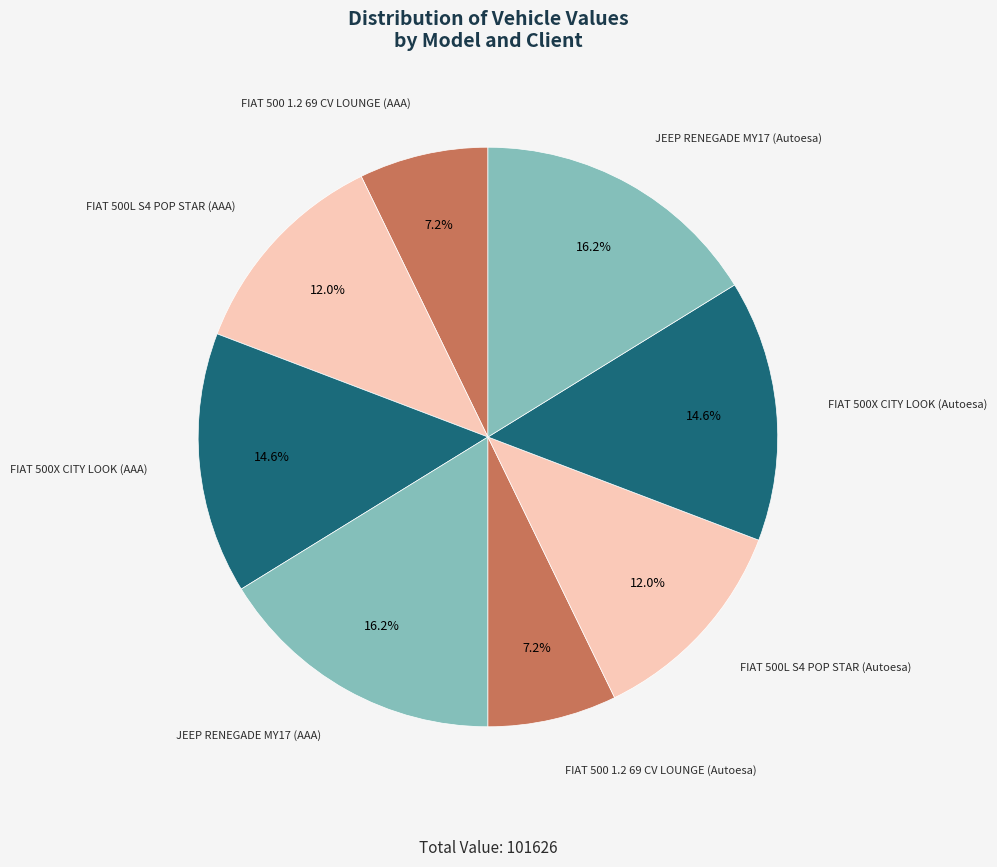

What is the largest slice in the pie chart?

JEEP RENEGADE MY17 (AAA)